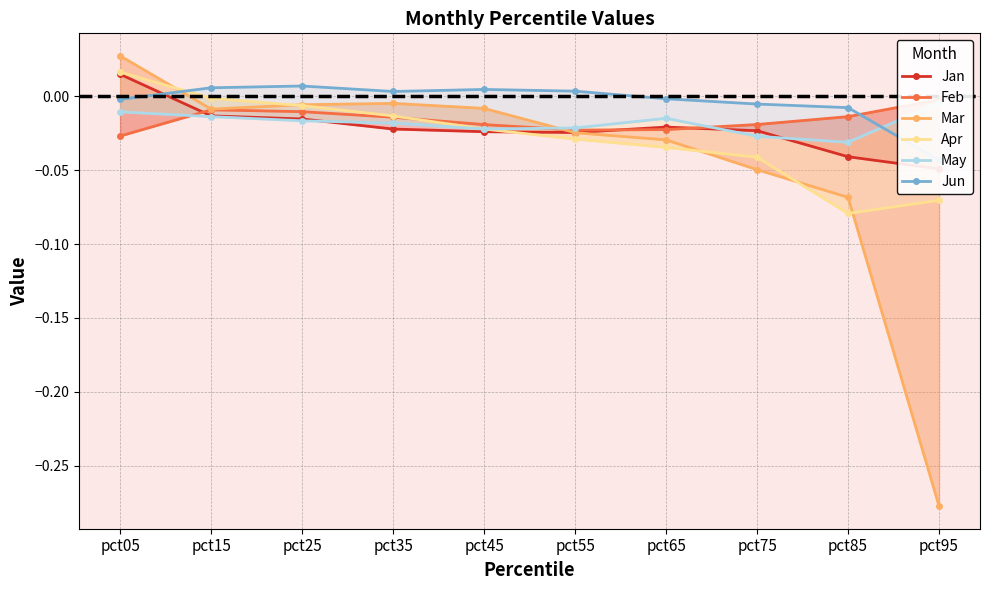

After their last crossing, which series has the higher values: Jan or Mar?

Jan